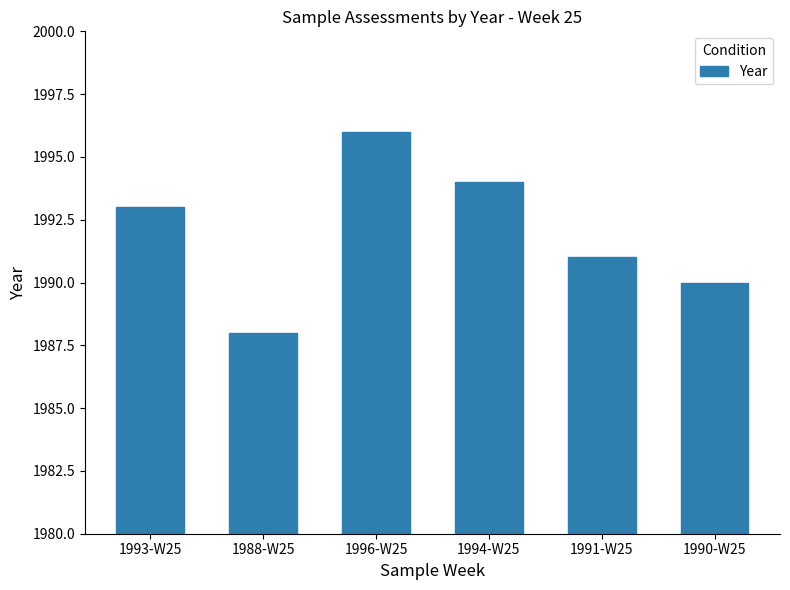

What is the label of the 1st bar from the right?

1990-W25